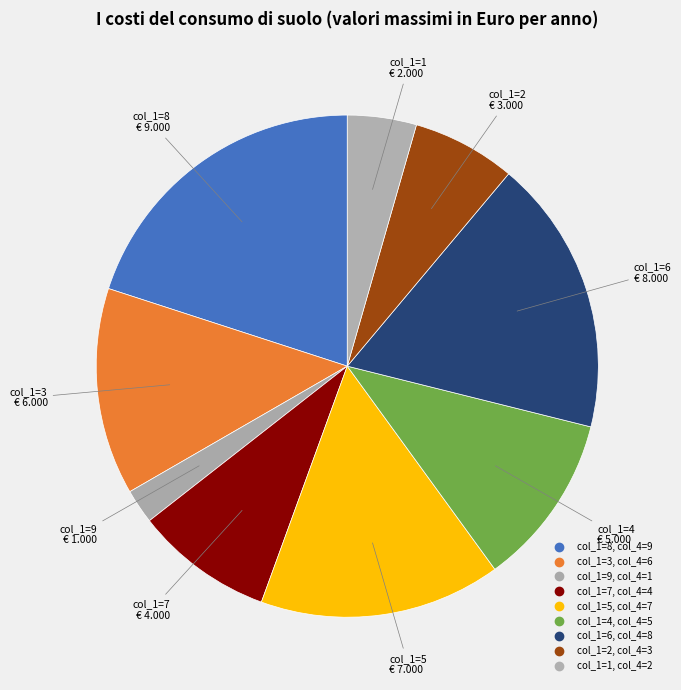

Count the number of slices in the pie.

9